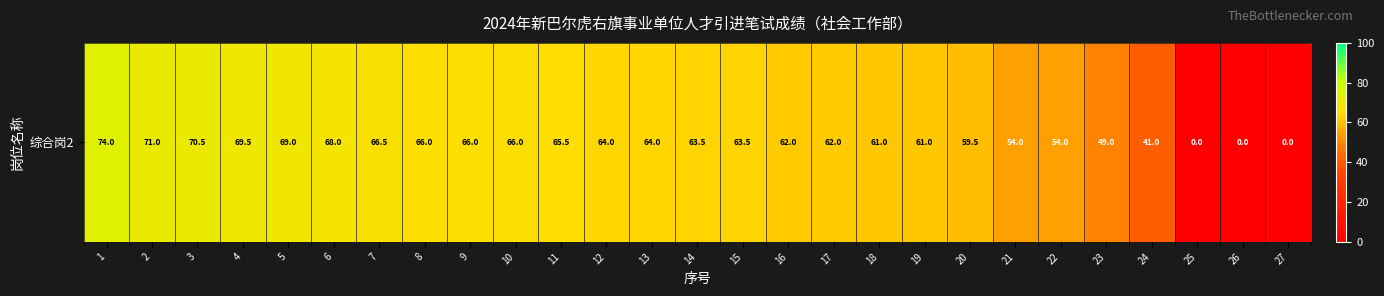

Reading right to left, transcribe all the data shown in this chart.

0.0	0.0	0.0	41.0	49.0	54.0	54.0	59.5	61.0	61.0	62.0	62.0	63.5	63.5	64.0	64.0	65.5	66.0	66.0	66.0	66.5	68.0	69.0	69.5	70.5	71.0	74.0